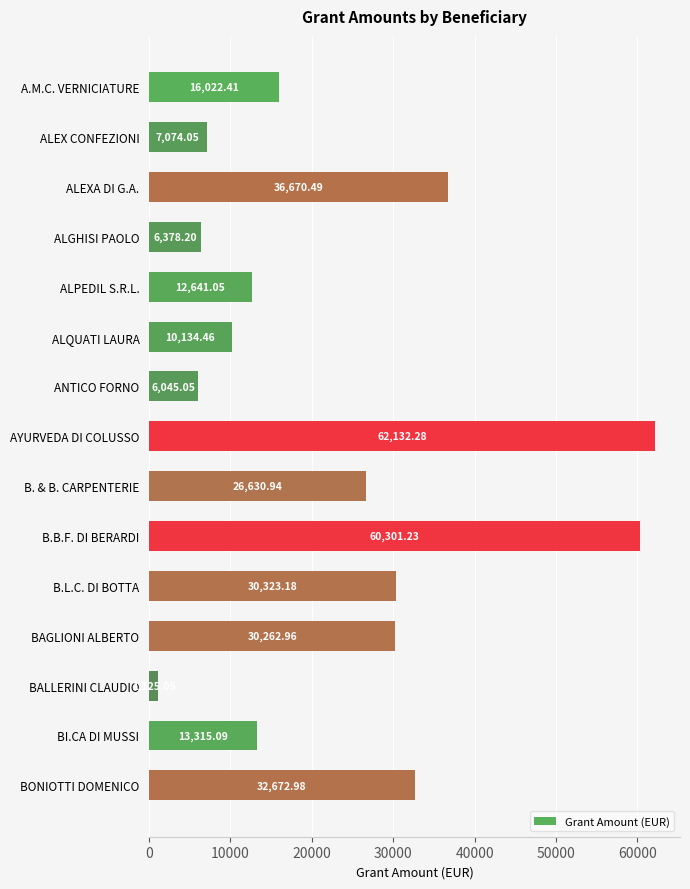

Which has a higher value, ALPEDIL S.R.L. or B.B.F. DI BERARDI?

B.B.F. DI BERARDI